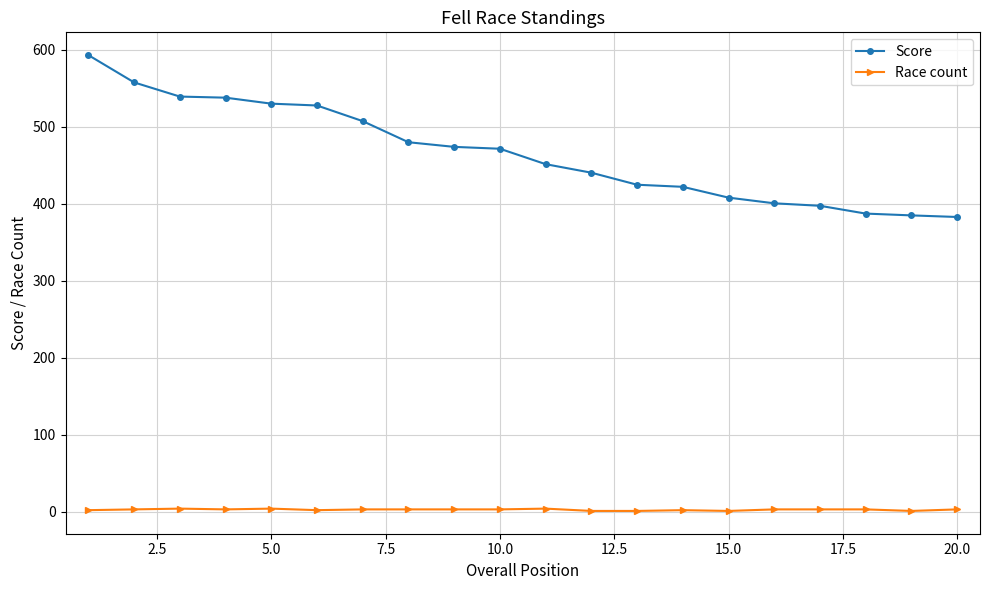

What is the average value of the Race count series?

2.6